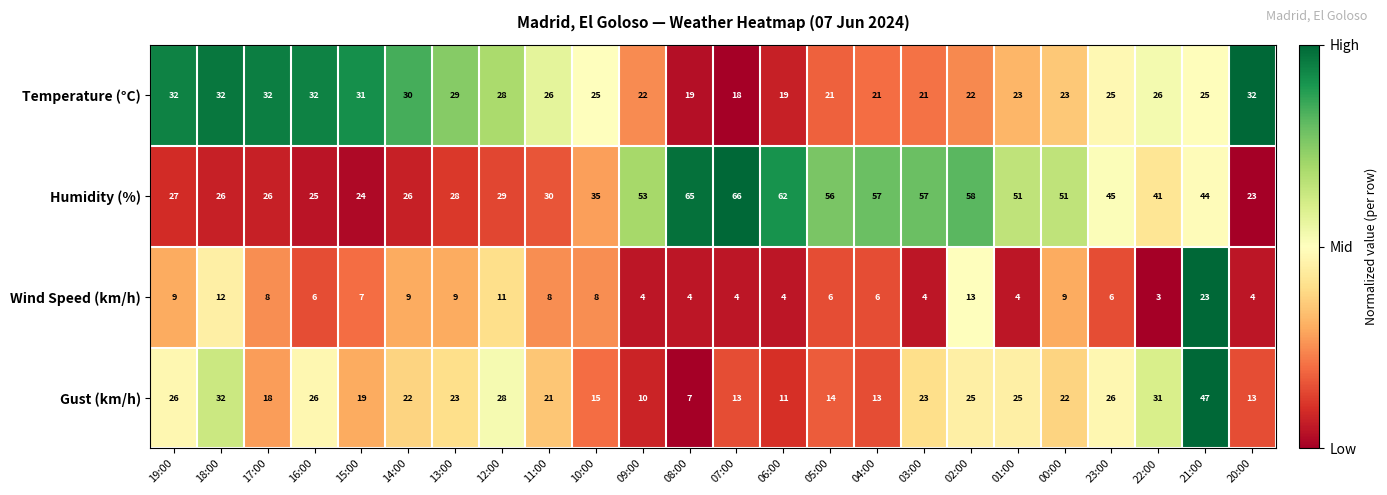

Is it true that Gust (km/h) equals 18 at 17:00?

True